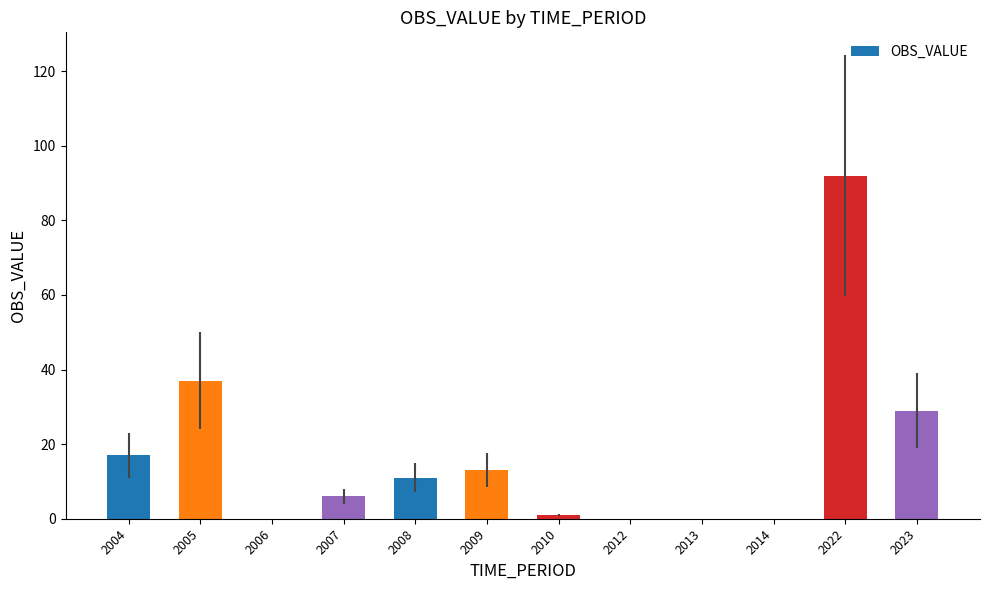

What is the change in value from 2022 to 2023?

-63